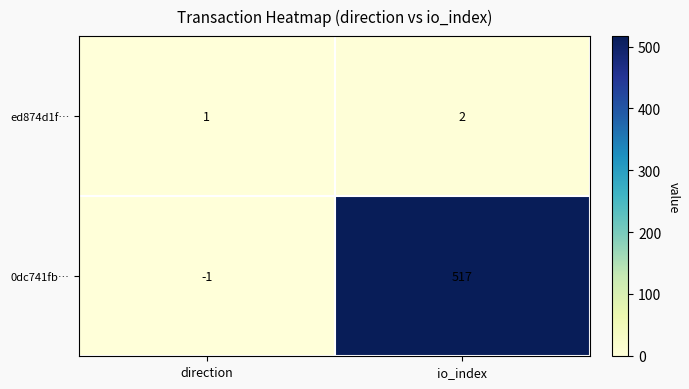

Is it true that ed874d1f… equals 2 at io_index?

True